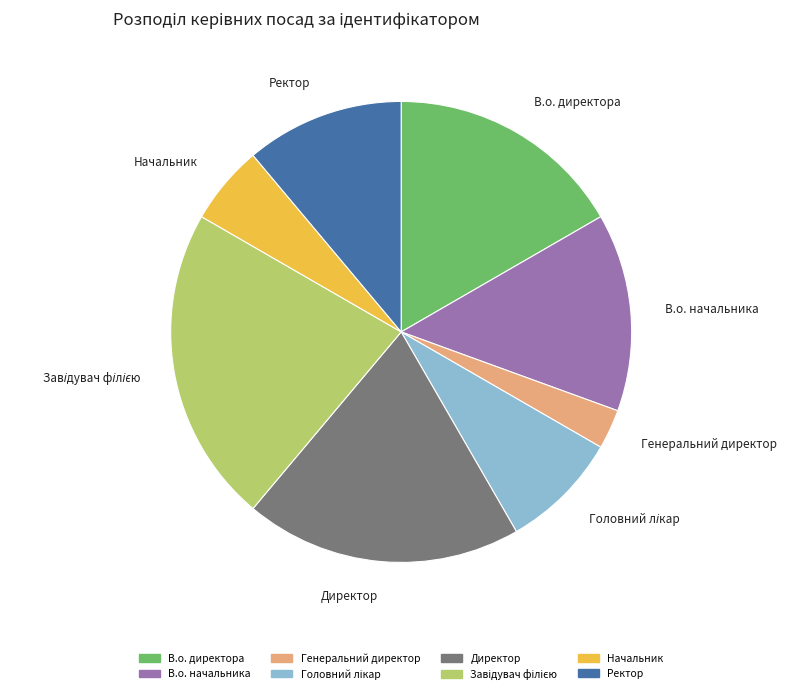

Between Начальник and Генеральний директор, which is larger?

Начальник